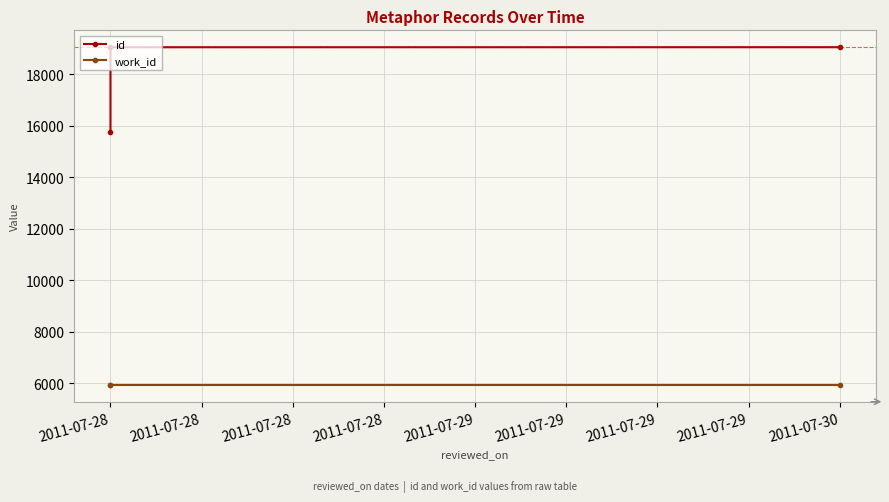

Reading right to left, transcribe all the data shown in this chart.

id: 19049	19048	15769
work_id: 5936	5936	5936